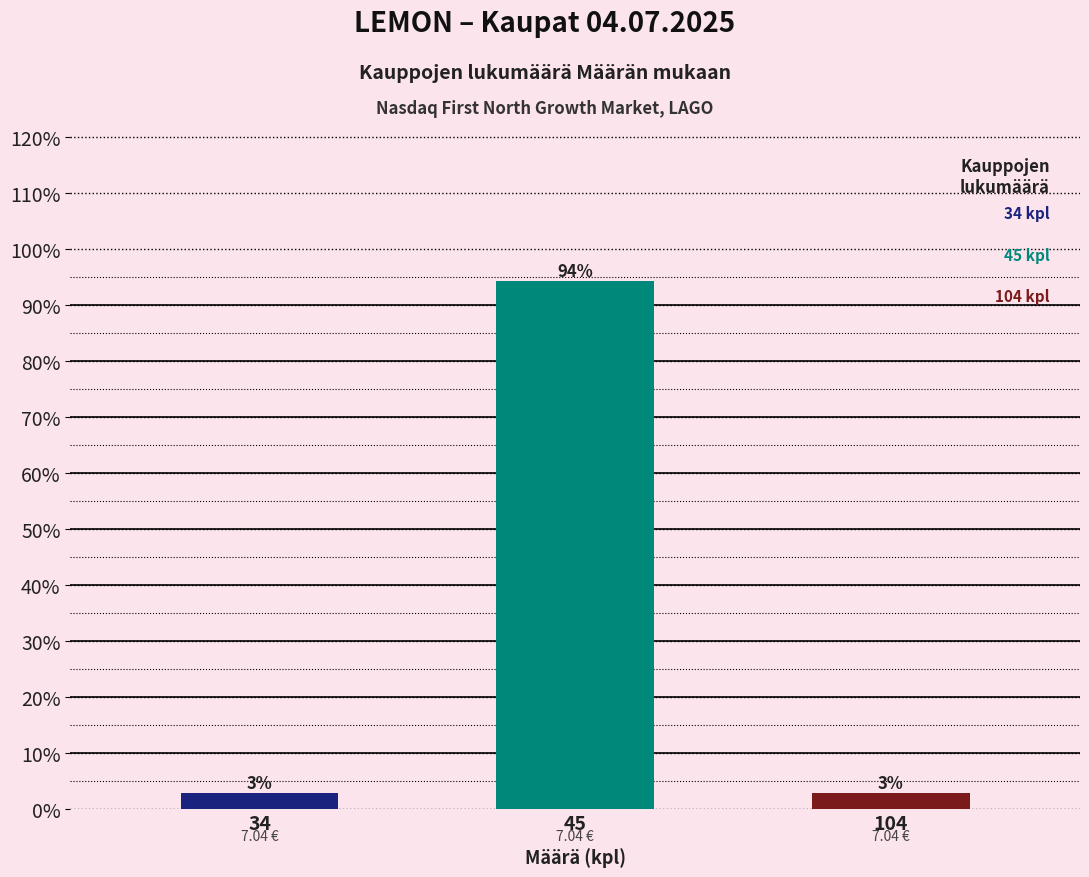

Does the chart contain any negative values?

No